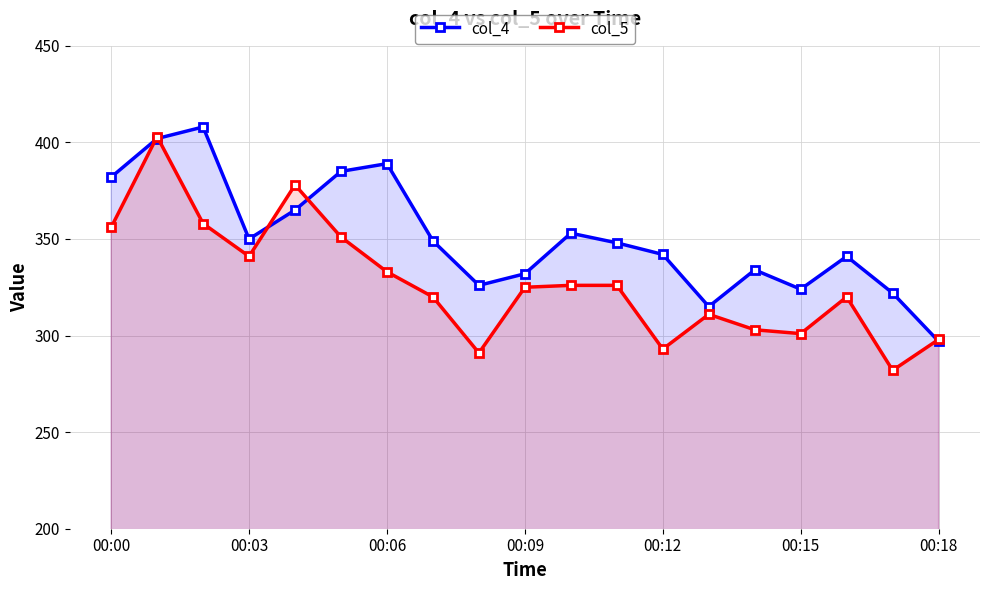

Which series ends up on top after the final intersection of col_5 and col_4?

col_5